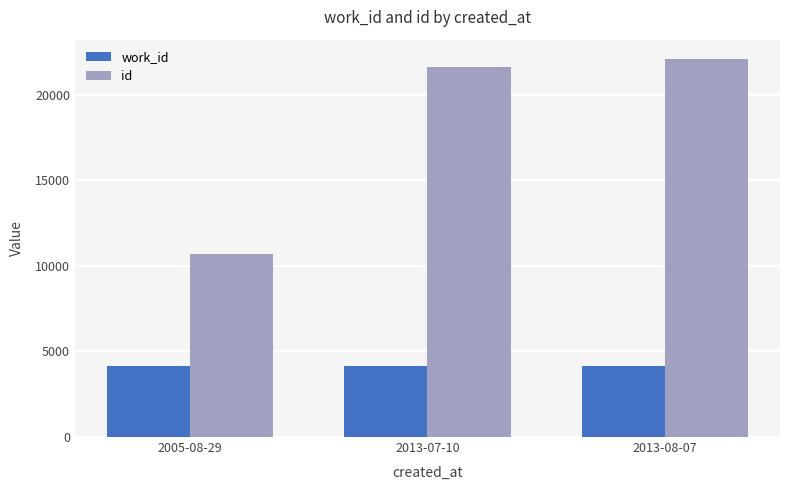

Which series has the widest spread of values?

id